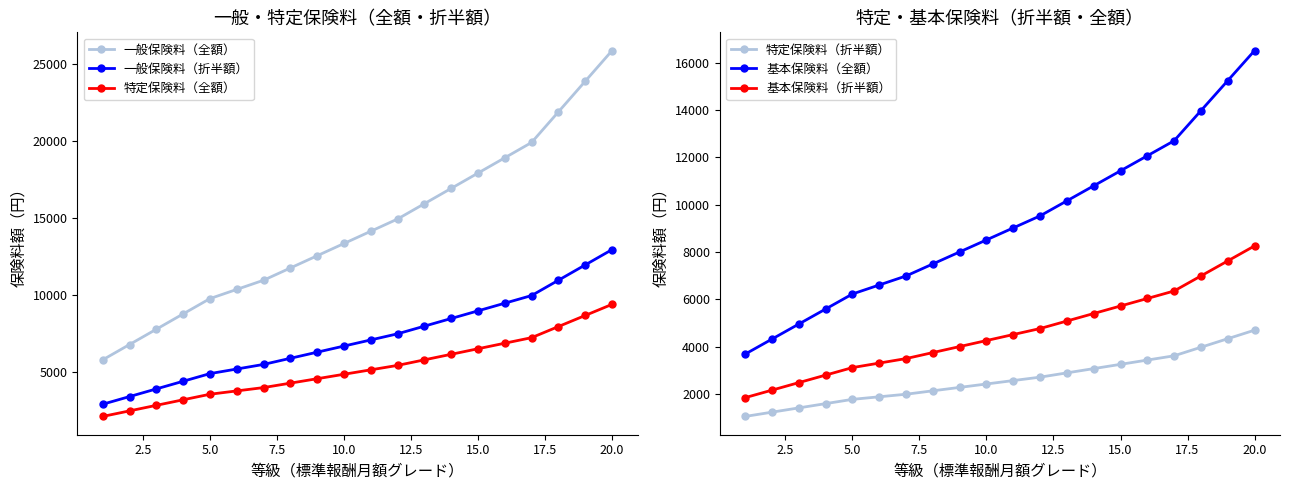

True or false: 特定保険料（全額） and 一般保険料（折半額） cross at least once.

False